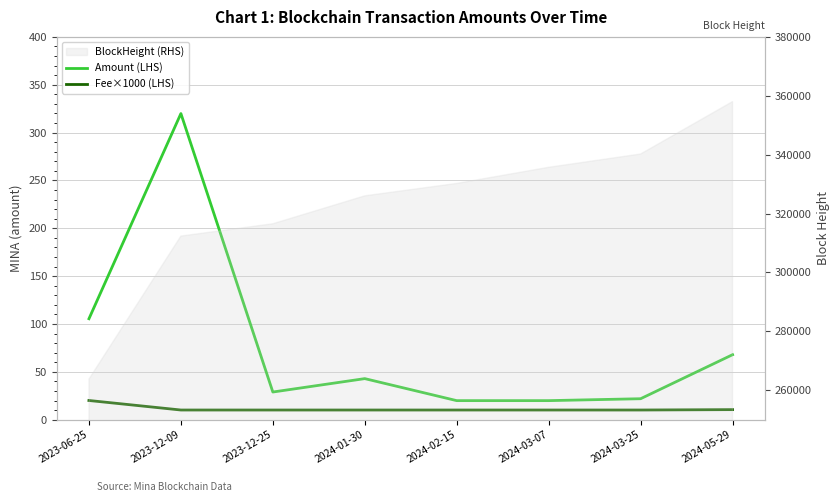

Which category has the lowest value in the Fee×1000 (LHS) series?

2023-12-09